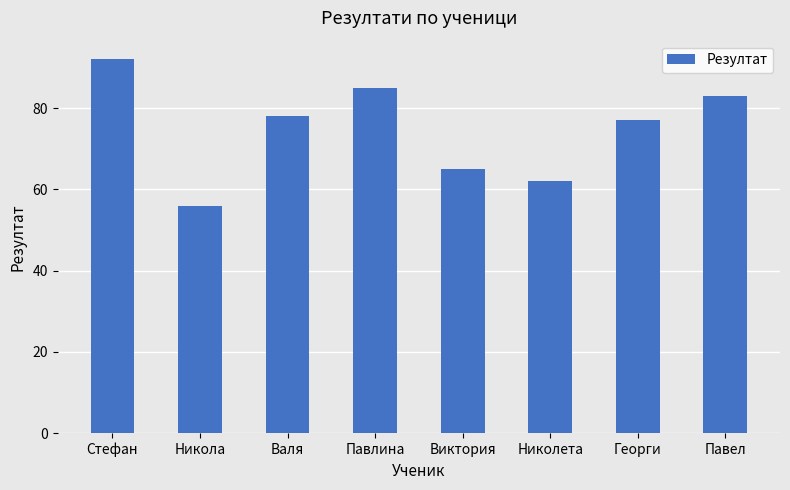

What is the value of the 7th bar from the left?

77